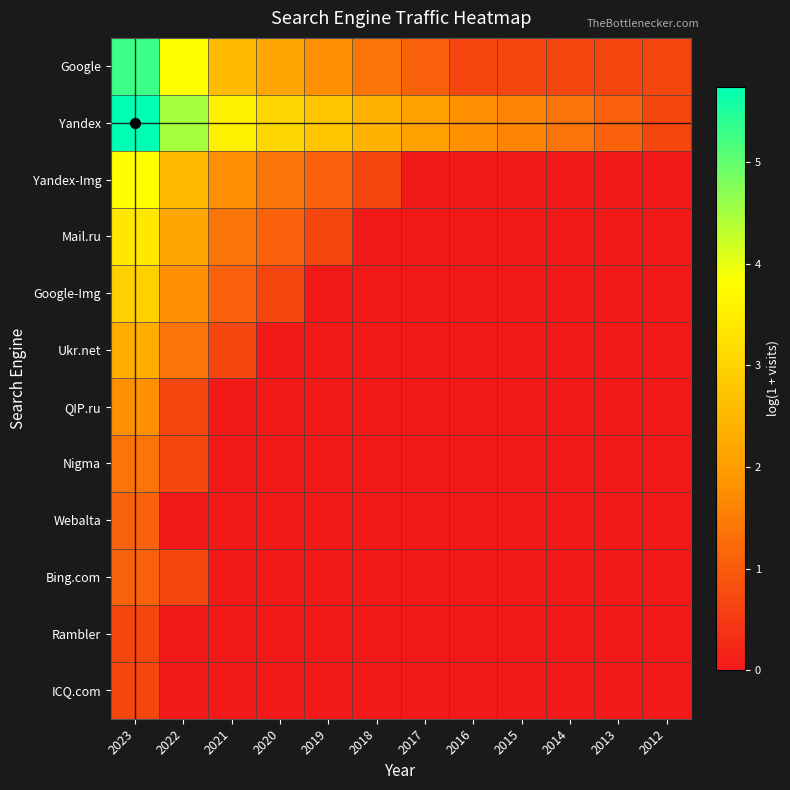

Reading right to left, list all the values displayed in this chart.

Google: 2012=0.7	2013=0.7	2014=0.7	2015=0.7	2016=0.7	2017=1.1	2018=1.4	2019=1.8	2020=2.2	2021=2.6	2022=3.8	2023=5.3
Yandex: 2012=0.7	2013=1.1	2014=1.4	2015=1.6	2016=1.8	2017=2.1	2018=2.4	2019=2.8	2020=3.1	2021=3.6	2022=4.5	2023=5.7
Yandex-Img: 2012=0.0	2013=0.0	2014=0.0	2015=0.0	2016=0.0	2017=0.0	2018=0.7	2019=1.1	2020=1.4	2021=1.8	2022=2.6	2023=3.8
Mail.ru: 2012=0.0	2013=0.0	2014=0.0	2015=0.0	2016=0.0	2017=0.0	2018=0.0	2019=0.7	2020=1.1	2021=1.4	2022=2.2	2023=3.4
Google-Img: 2012=0.0	2013=0.0	2014=0.0	2015=0.0	2016=0.0	2017=0.0	2018=0.0	2019=0.0	2020=0.7	2021=1.1	2022=1.8	2023=2.9
Ukr.net: 2012=0.0	2013=0.0	2014=0.0	2015=0.0	2016=0.0	2017=0.0	2018=0.0	2019=0.0	2020=0.0	2021=0.7	2022=1.4	2023=2.3
QIP.ru: 2012=0.0	2013=0.0	2014=0.0	2015=0.0	2016=0.0	2017=0.0	2018=0.0	2019=0.0	2020=0.0	2021=0.0	2022=0.7	2023=1.8
Nigma: 2012=0.0	2013=0.0	2014=0.0	2015=0.0	2016=0.0	2017=0.0	2018=0.0	2019=0.0	2020=0.0	2021=0.0	2022=0.7	2023=1.4
Webalta: 2012=0.0	2013=0.0	2014=0.0	2015=0.0	2016=0.0	2017=0.0	2018=0.0	2019=0.0	2020=0.0	2021=0.0	2022=0.0	2023=1.1
Bing.com: 2012=0.0	2013=0.0	2014=0.0	2015=0.0	2016=0.0	2017=0.0	2018=0.0	2019=0.0	2020=0.0	2021=0.0	2022=0.7	2023=1.1
Rambler: 2012=0.0	2013=0.0	2014=0.0	2015=0.0	2016=0.0	2017=0.0	2018=0.0	2019=0.0	2020=0.0	2021=0.0	2022=0.0	2023=0.7
ICQ.com: 2012=0.0	2013=0.0	2014=0.0	2015=0.0	2016=0.0	2017=0.0	2018=0.0	2019=0.0	2020=0.0	2021=0.0	2022=0.0	2023=0.7